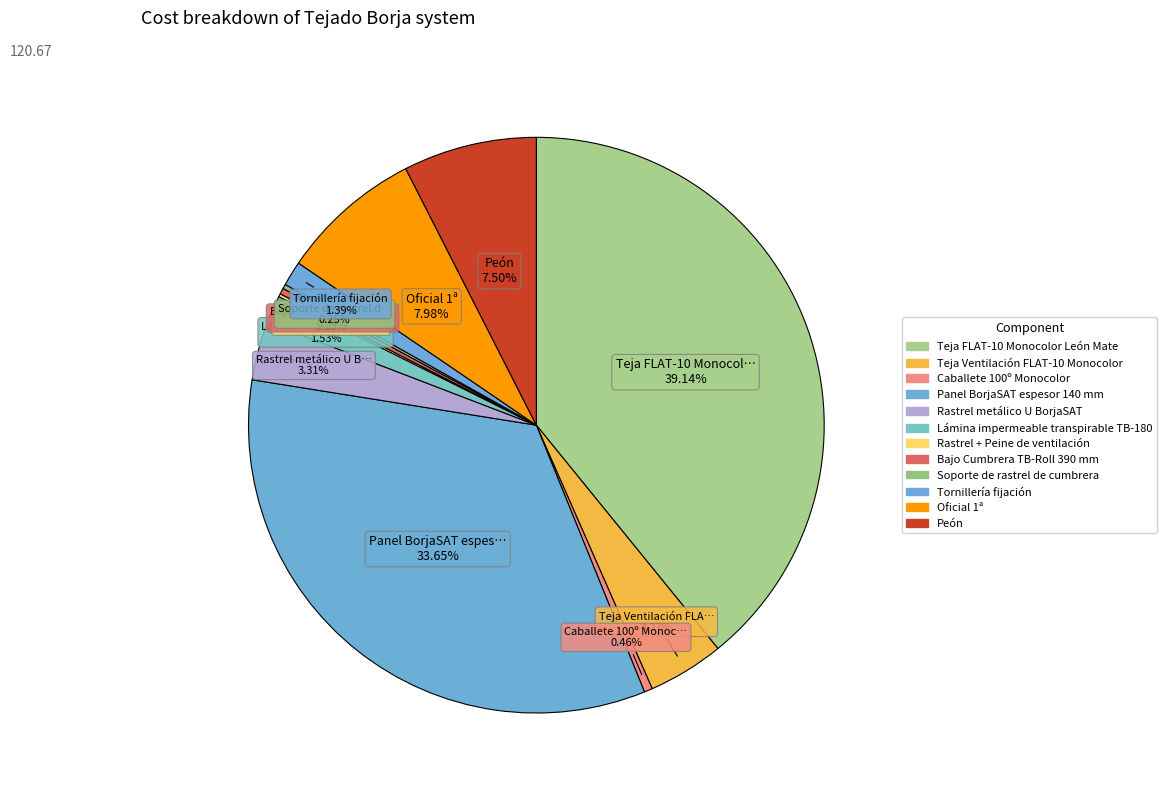

Rank the categories by value from lowest to highest.

Rastrel + Peine de ventilación, Soporte de rastrel de cumbrera, Bajo Cumbrera TB-Roll 390 mm, Caballete 100º Monocolor, Tornillería fijación, Lámina impermeable transpirable TB-180, Rastrel metálico U BorjaSAT, Teja Ventilación FLAT-10 Monocolor, Peón, Oficial 1ª, Panel BorjaSAT espesor 140 mm, Teja FLAT-10 Monocolor León Mate